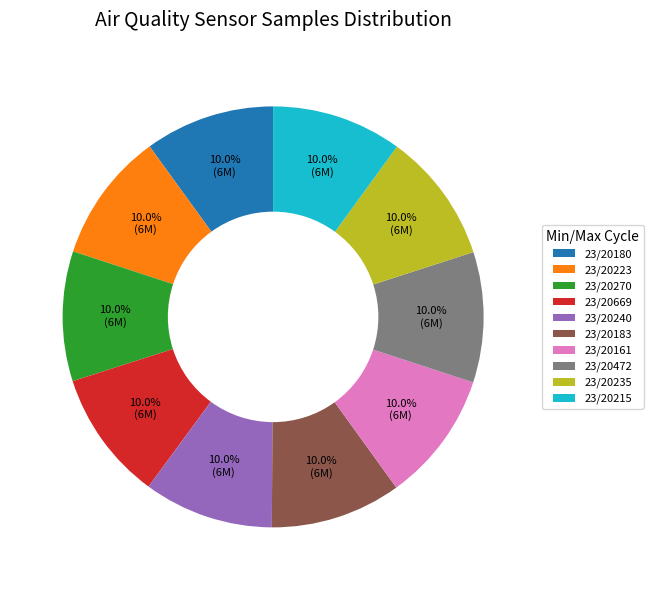

Count the number of slices in the pie.

10